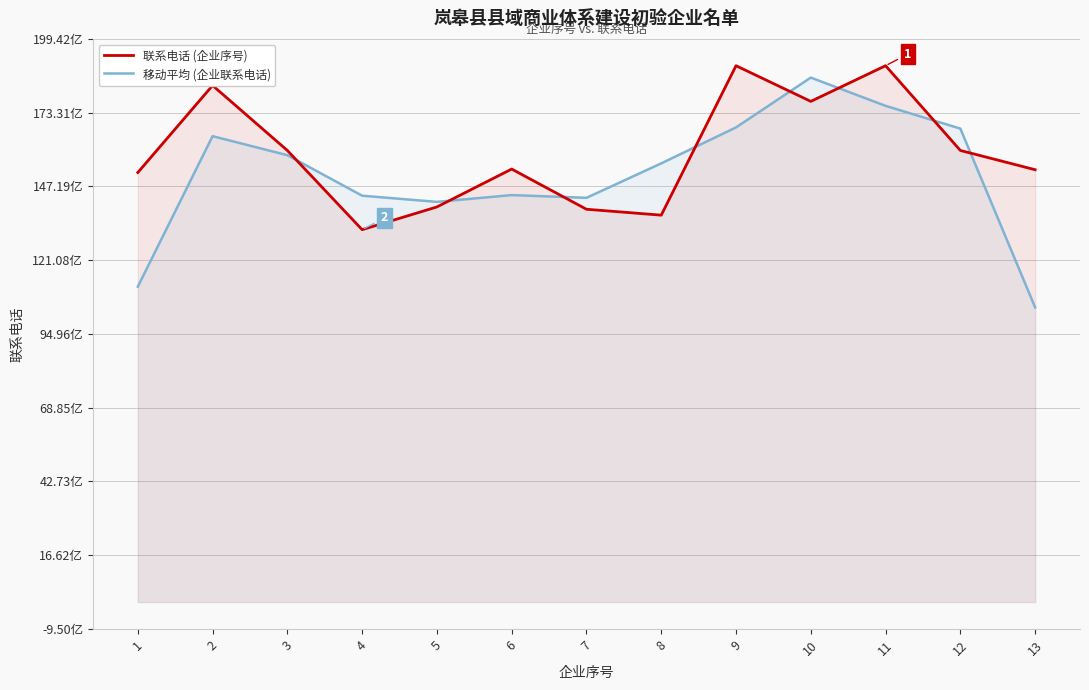

Where is the first local minimum for 联系电话 (企业序号)?

4